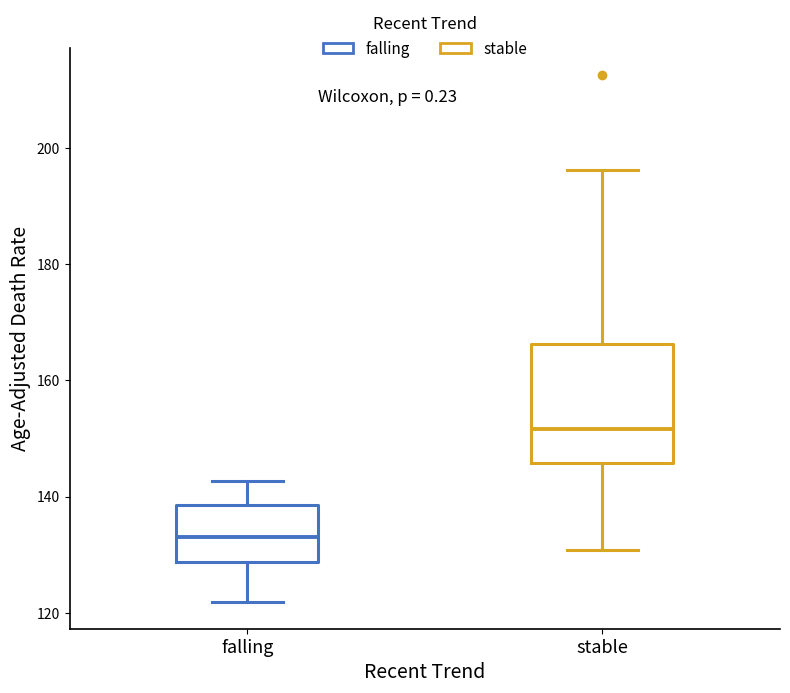

Reading left to right, read every box against the y-axis: the position of its median line, the range the box covers, and the ends of its whiskers. The values are not printed on the chart, so give them approximately, as read against the axis.

falling: median 134, box 128 to 138, whiskers 122 to 142
stable: median 152, box 146 to 166, whiskers 130 to 196